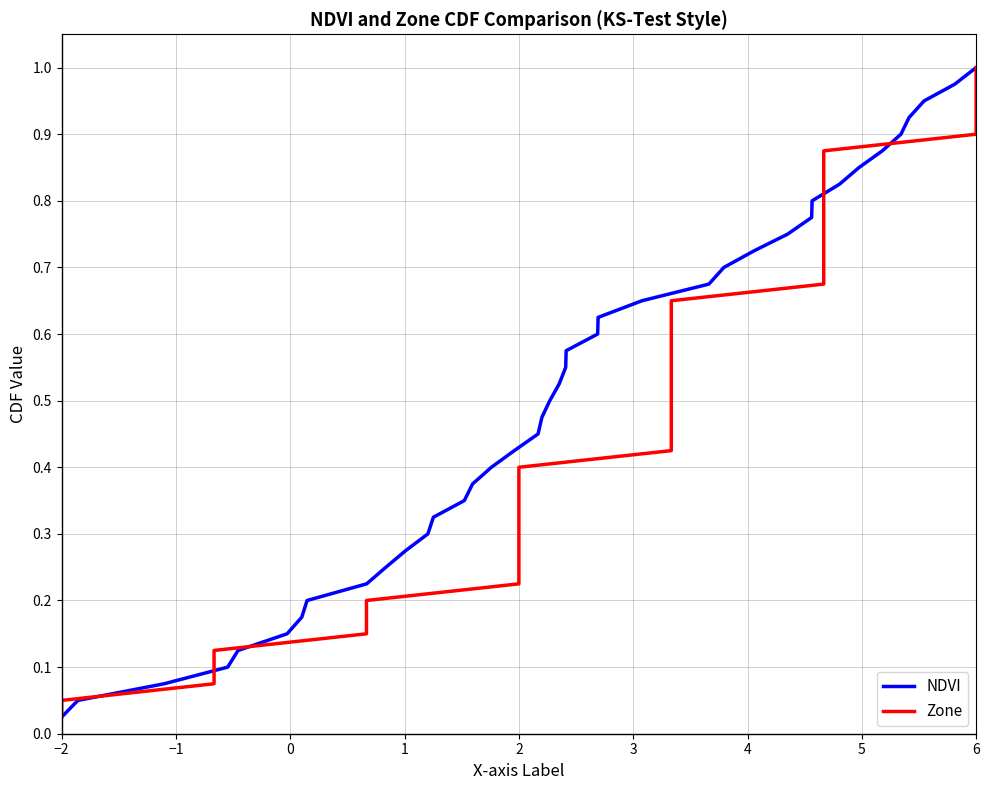

Which category has the lowest value in the NDVI series?

−2